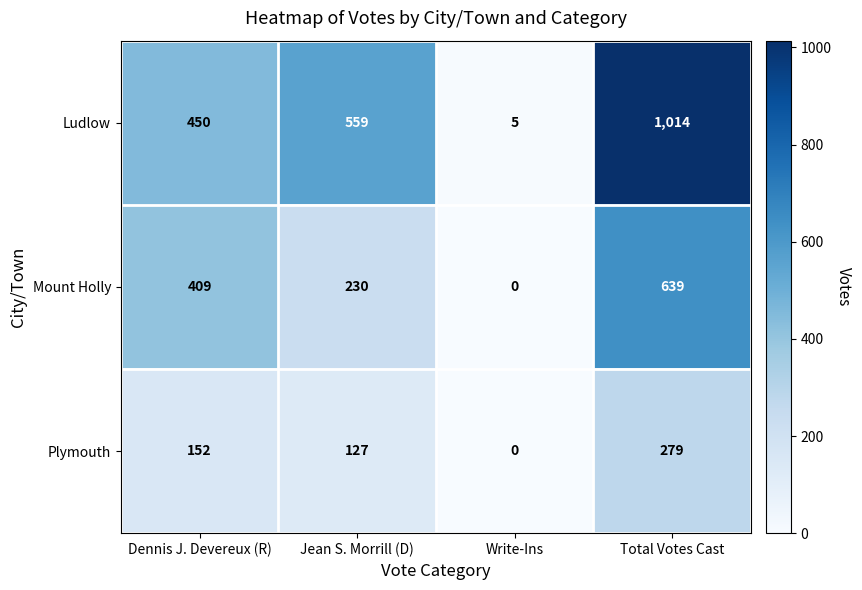

Rank the series by their maximum value, from lowest to highest.

Plymouth, Mount Holly, Ludlow